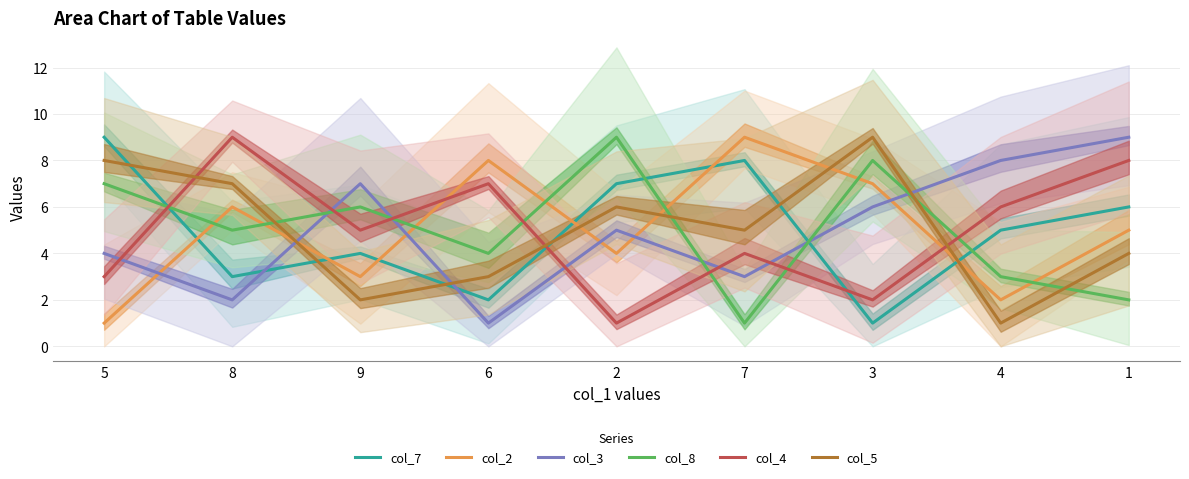

Where is the first local minimum for col_7?

8